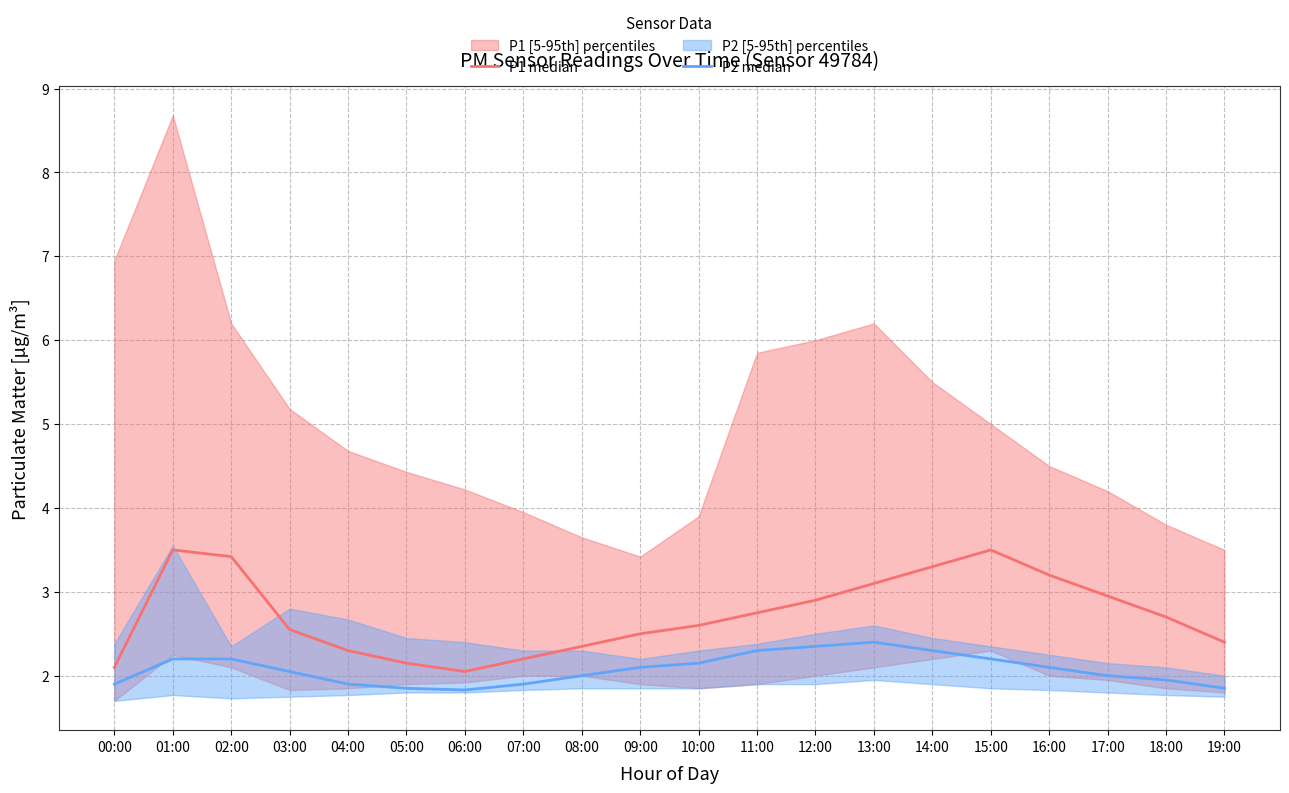

Which series has the largest total across all categories?

P1 median